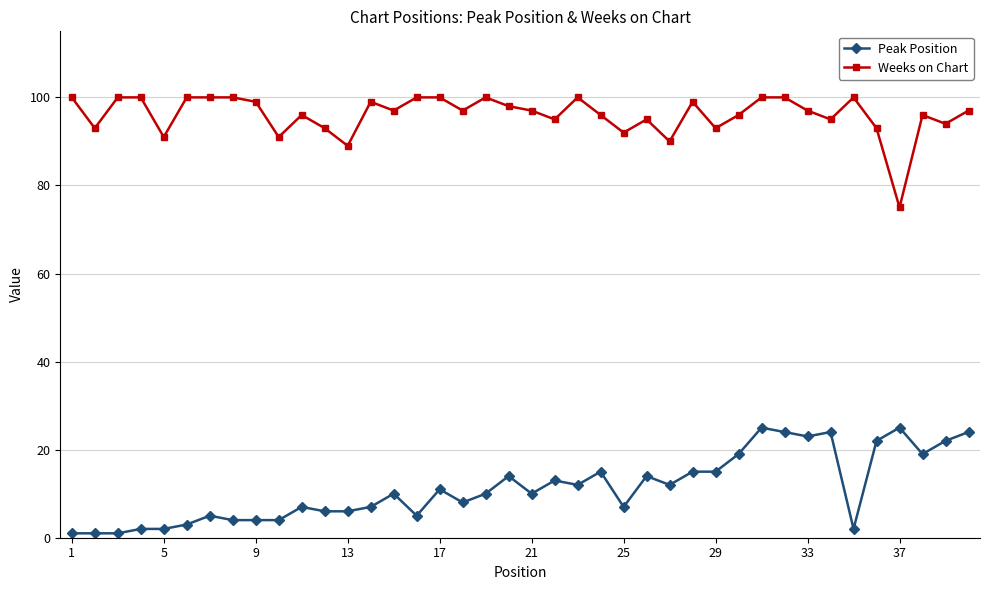

What is the value of the Peak Position point at the 18th from the left?

8